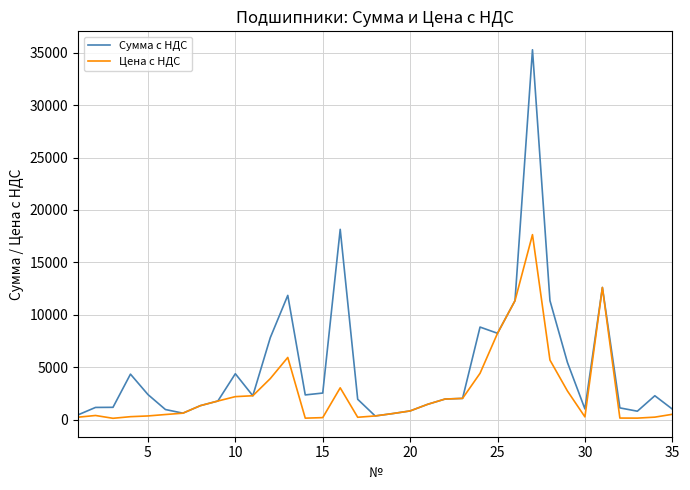

Which series has the largest total across all categories?

Сумма с НДС